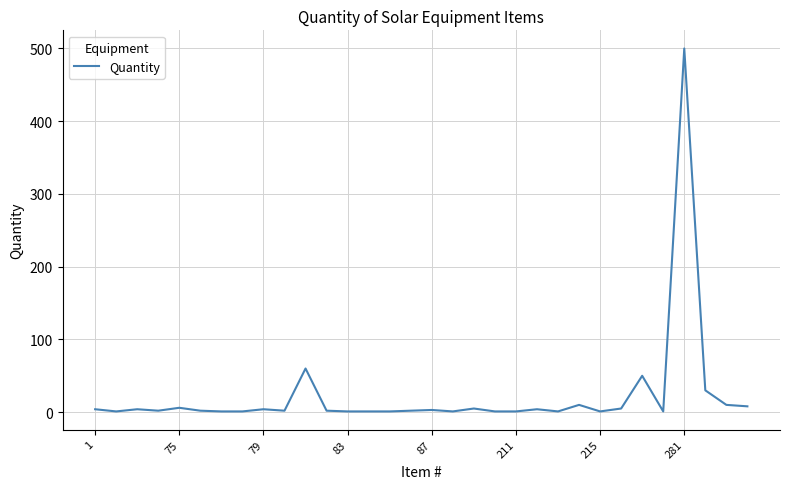

What is the difference between the maximum and minimum values?

499